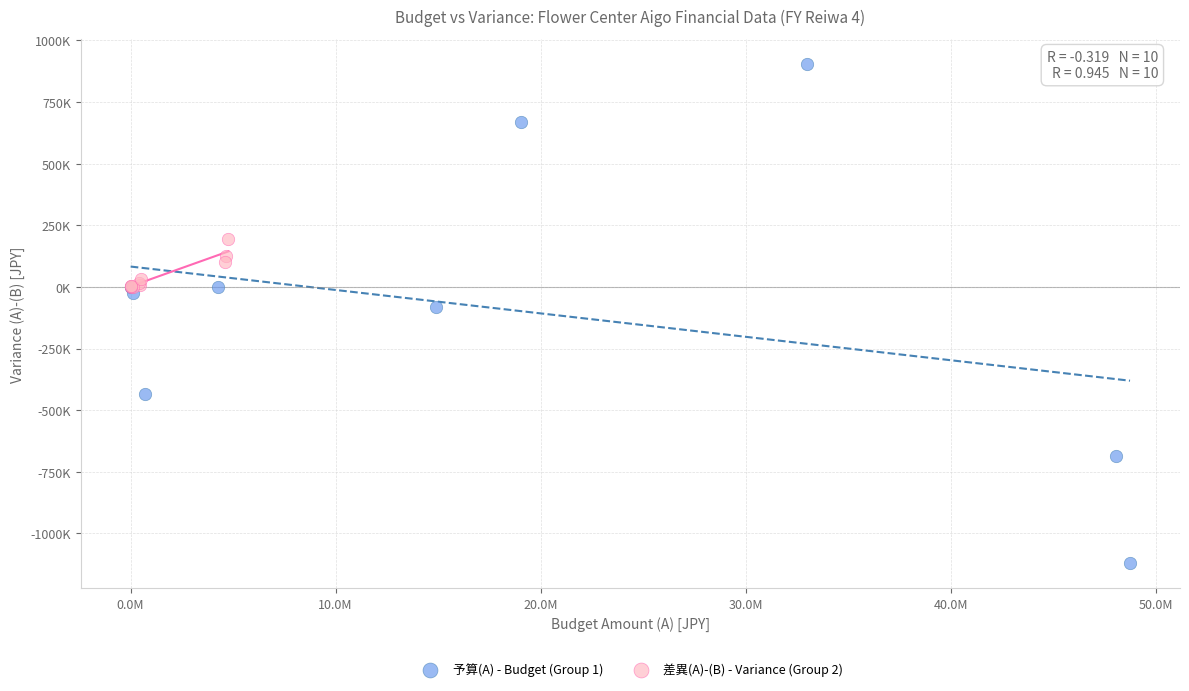

What are all the series names shown in the legend?

予算(A) - Budget (Group 1), 差異(A)-(B) - Variance (Group 2)